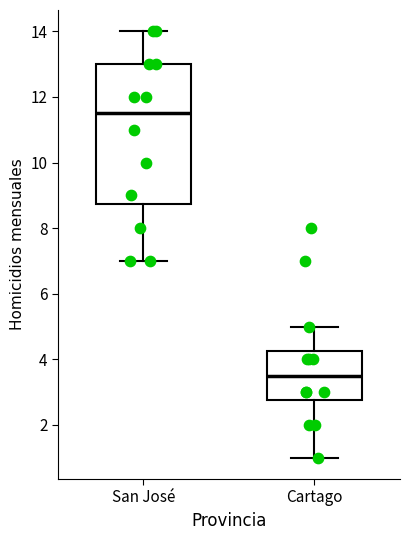

Reading left to right, read every box against the y-axis: the position of its median line, the range the box covers, and the ends of its whiskers. The values are not printed on the chart, so give them approximately, as read against the axis.

San José: median 11.6, box 8.8 to 13.0, whiskers 7.0 to 14.0
Cartago: median 3.6, box 2.8 to 4.2, whiskers 1.0 to 5.0